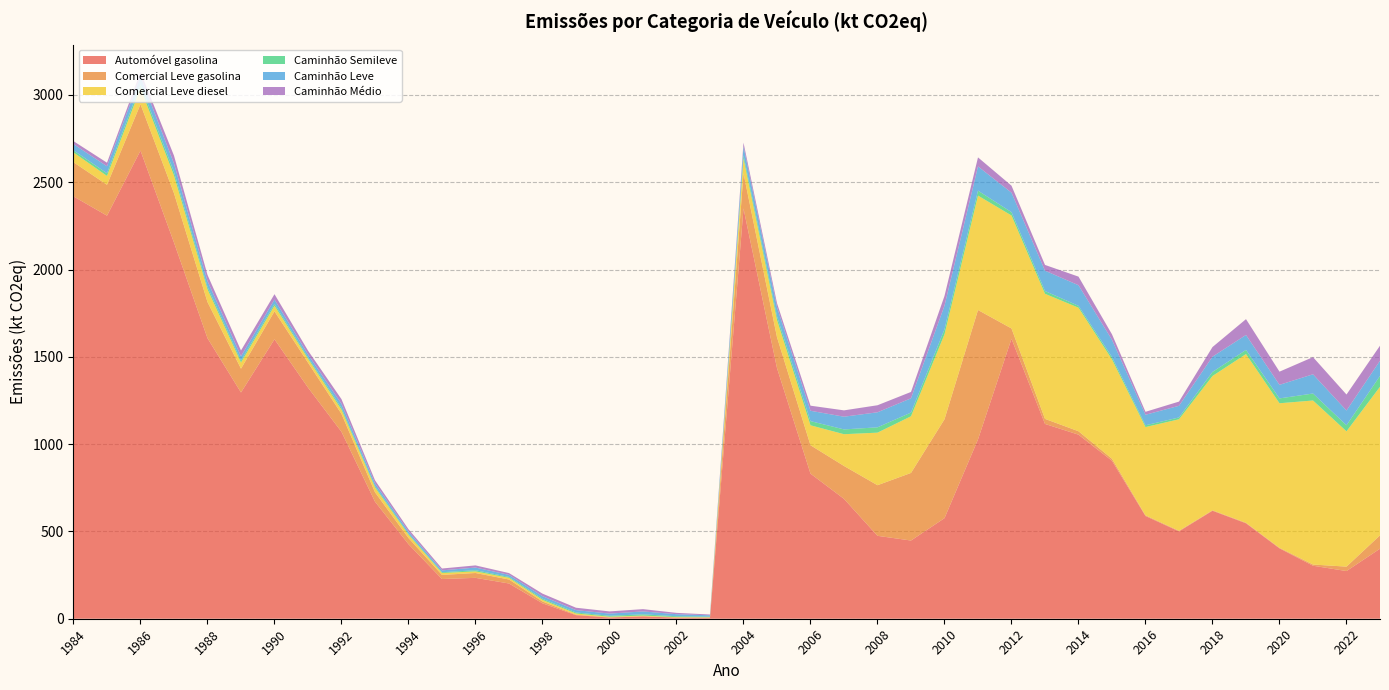

True or false: Caminhão Médio has a value of 53.0 at 2008.

False